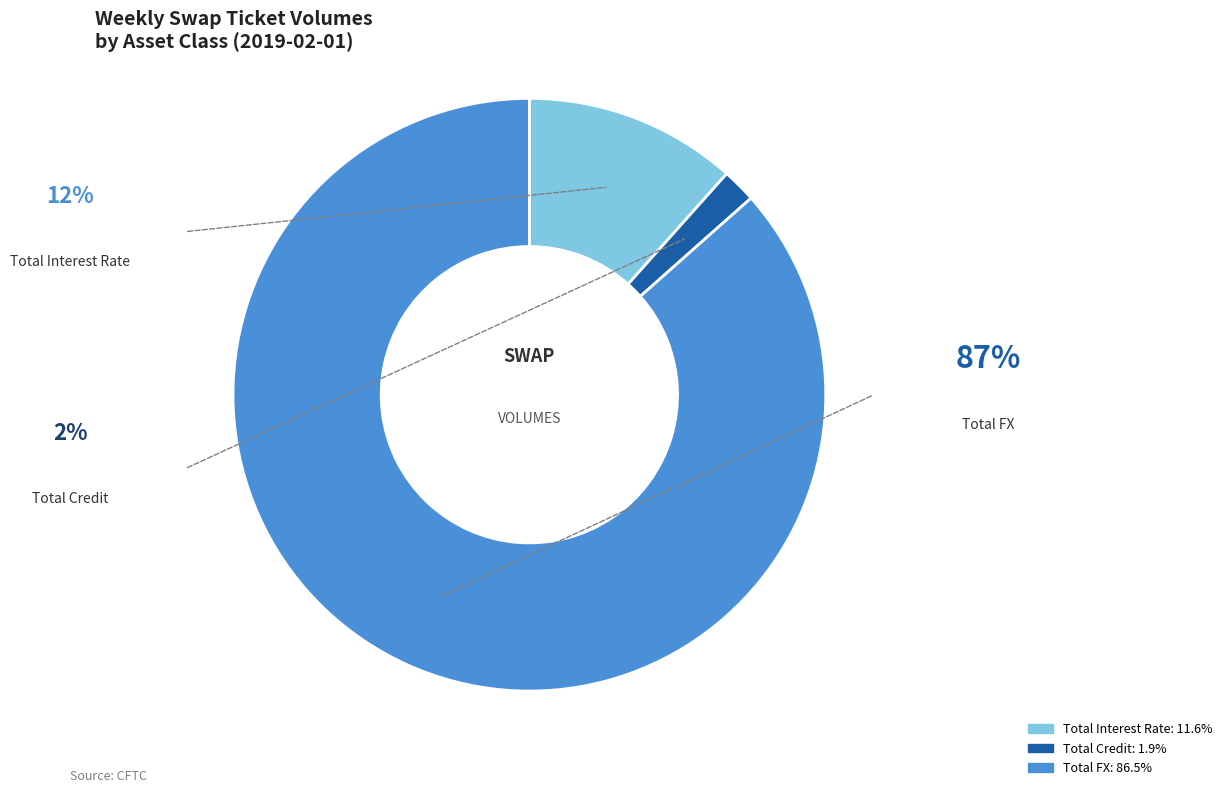

Combined, do Total Interest Rate and Total Credit account for over 50%?

No